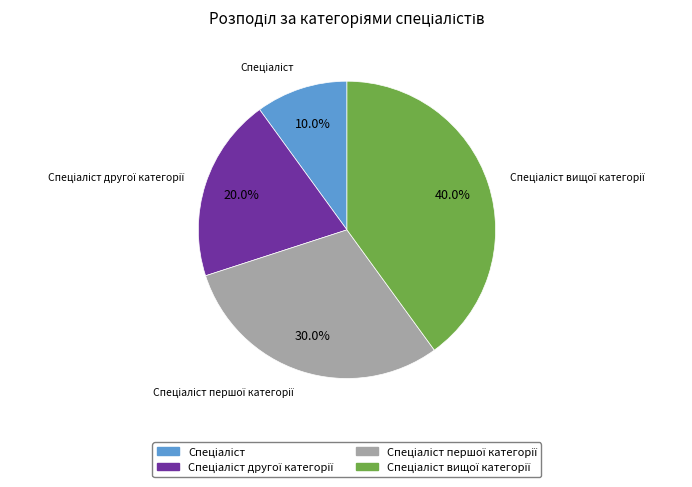

How many slices are in this pie chart?

4